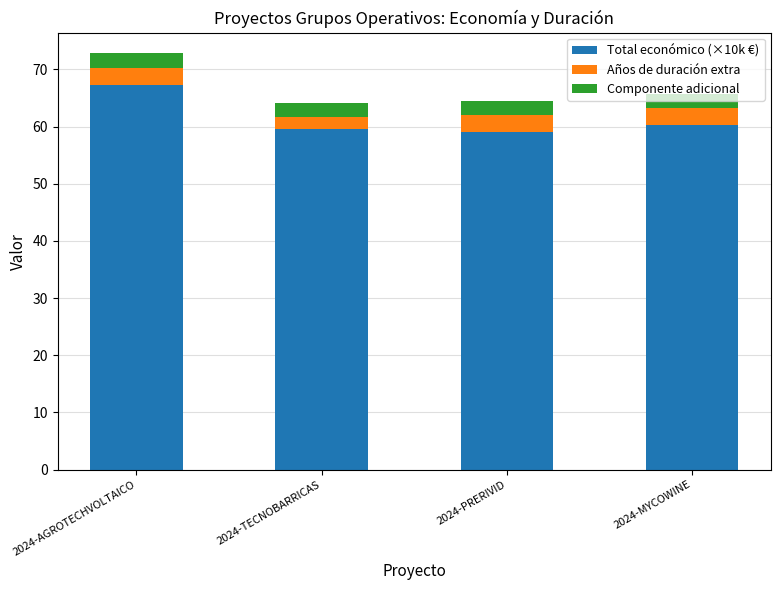

At which category is the sum across all series the highest?

2024-AGROTECHVOLTAICO